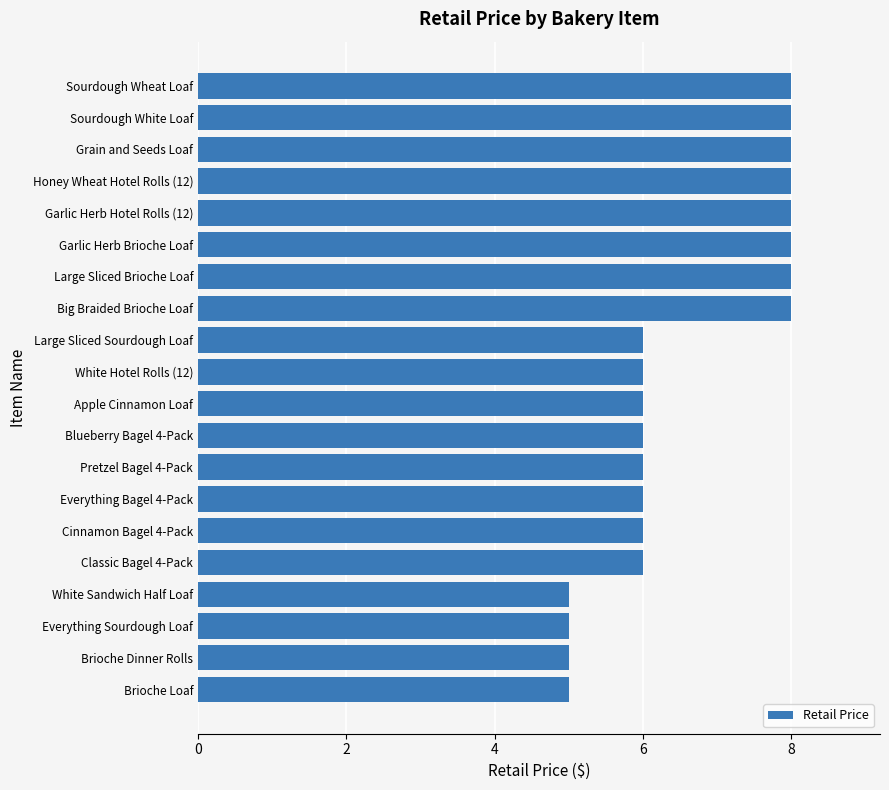

What is the sum of the values at Sourdough Wheat Loaf and Classic Bagel 4-Pack?

14